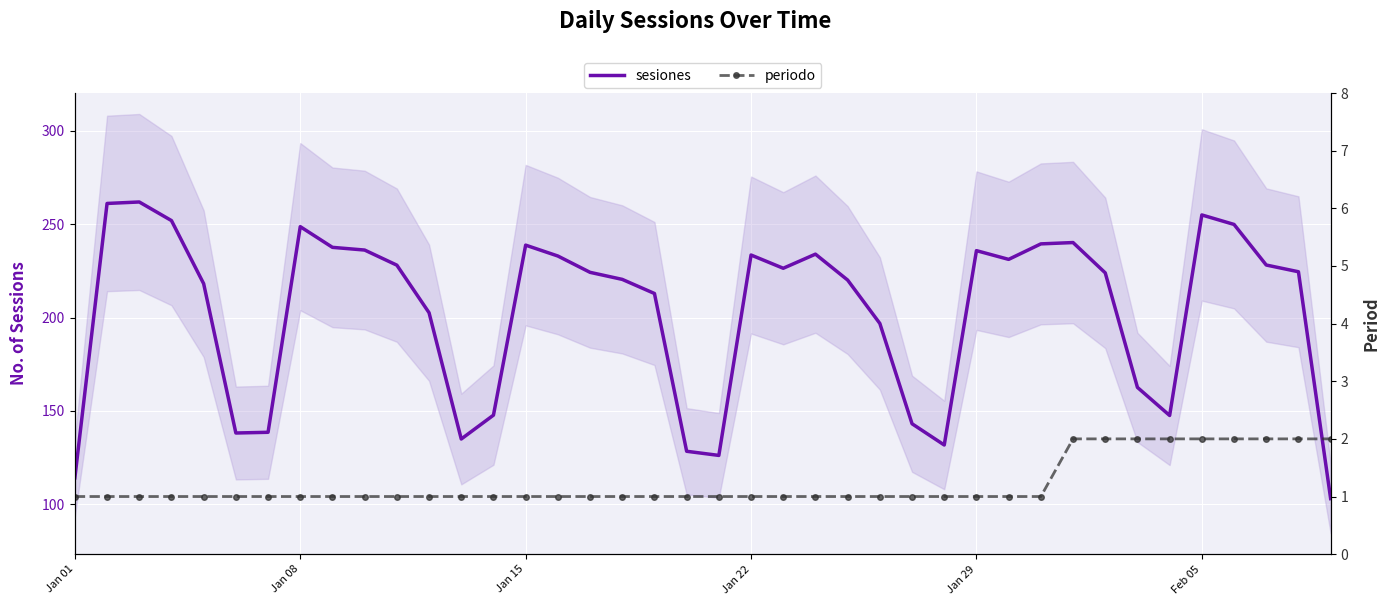

Reading right to left, extract all data points from this chart.

sesiones: 103.0	224.6	228.2	249.9	255.0	147.5	162.6	224.0	240.2	239.5	231.2	235.9	131.7	143.1	196.8	220.1	234.0	226.4	233.5	126.2	128.4	212.9	220.5	224.2	233.0	238.8	147.7	134.9	202.6	228.1	236.2	237.6	248.7	138.5	138.2	218.2	252.0	261.9	261.2	114.1
periodo: 2.0	2.0	2.0	2.0	2.0	2.0	2.0	2.0	2.0	1.0	1.0	1.0	1.0	1.0	1.0	1.0	1.0	1.0	1.0	1.0	1.0	1.0	1.0	1.0	1.0	1.0	1.0	1.0	1.0	1.0	1.0	1.0	1.0	1.0	1.0	1.0	1.0	1.0	1.0	1.0